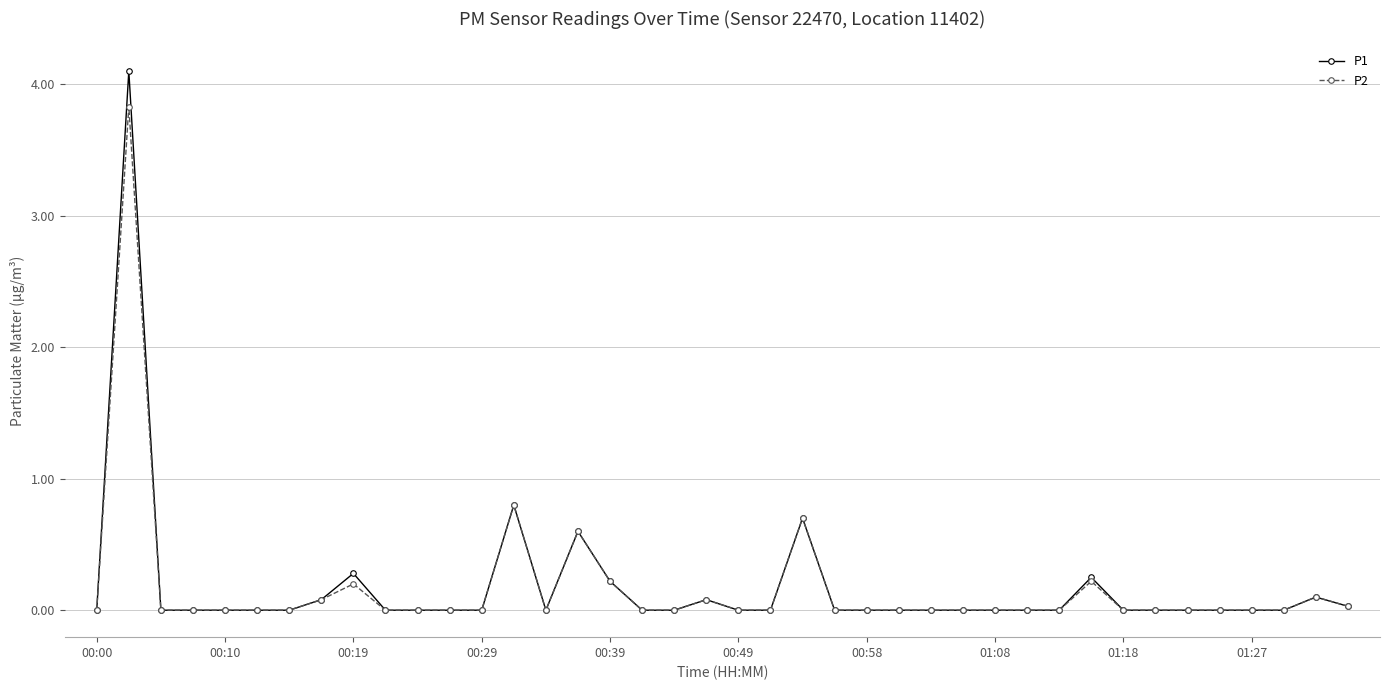

What is the highest value of the P2 series?

3.8